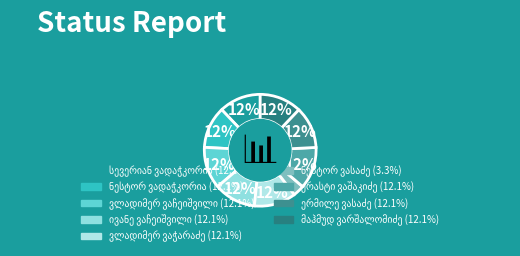

What is the total percentage of სევერიან ვადაჭკორია and ნესტორ ვასაძე?

15.4%